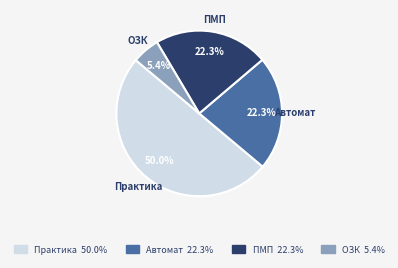

What percentage is the ПМП slice, to the nearest percent?

22%